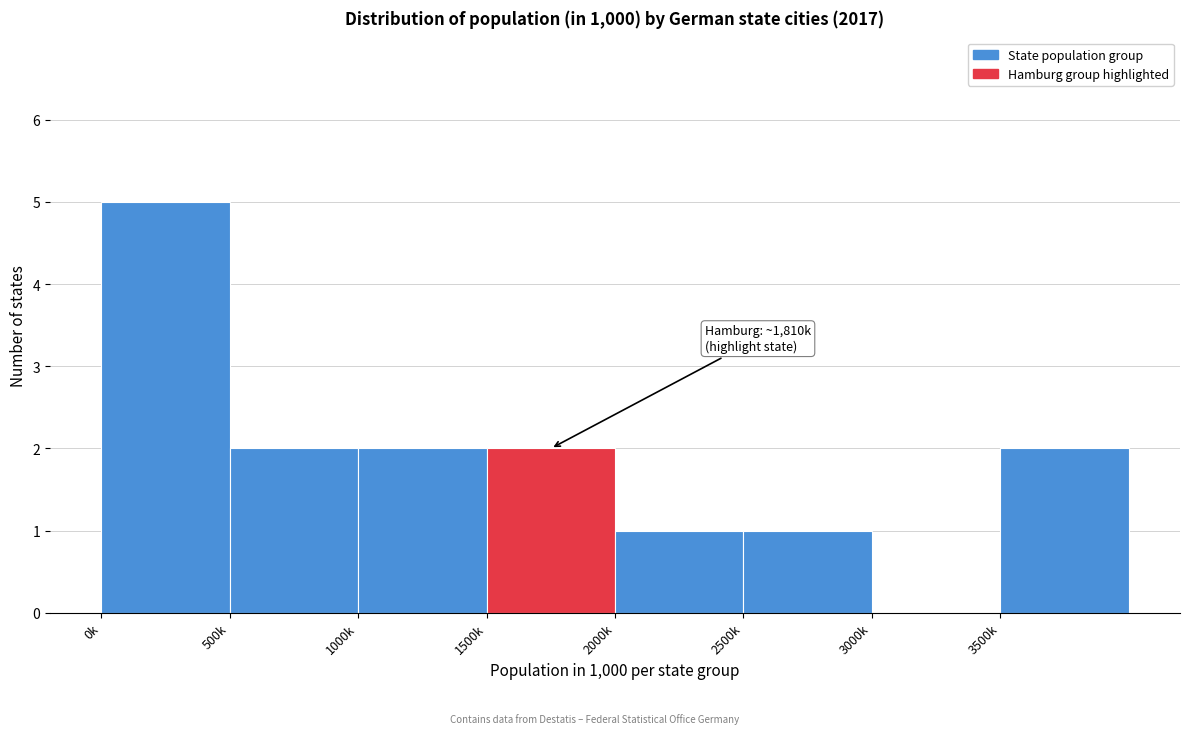

Reading left to right, what are all the values shown in this chart?

0k=5	500k=2	1000k=2	1500k=2	2000k=1	2500k=1	3000k=0	3500k=2